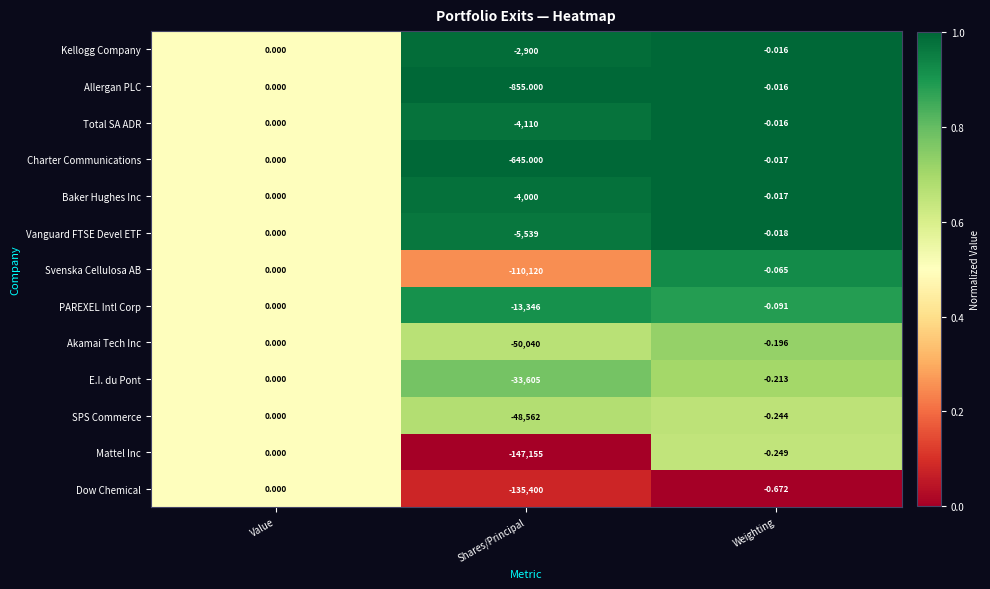

Which series has the largest range (max minus min)?

Mattel Inc